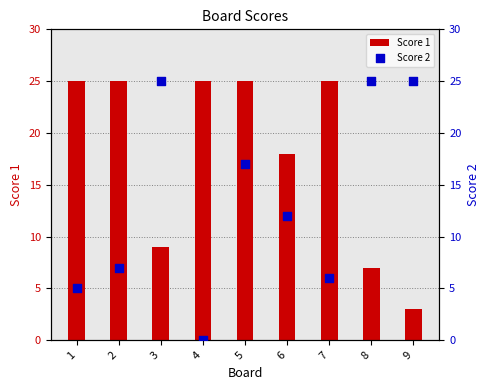

Which series has the widest spread of Y values?

Score 2